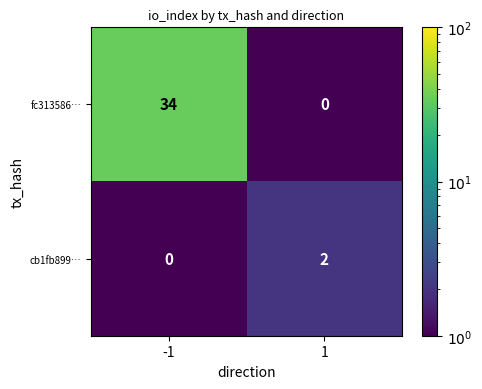

The fc313586… series shows 14 at -1. True or false?

False